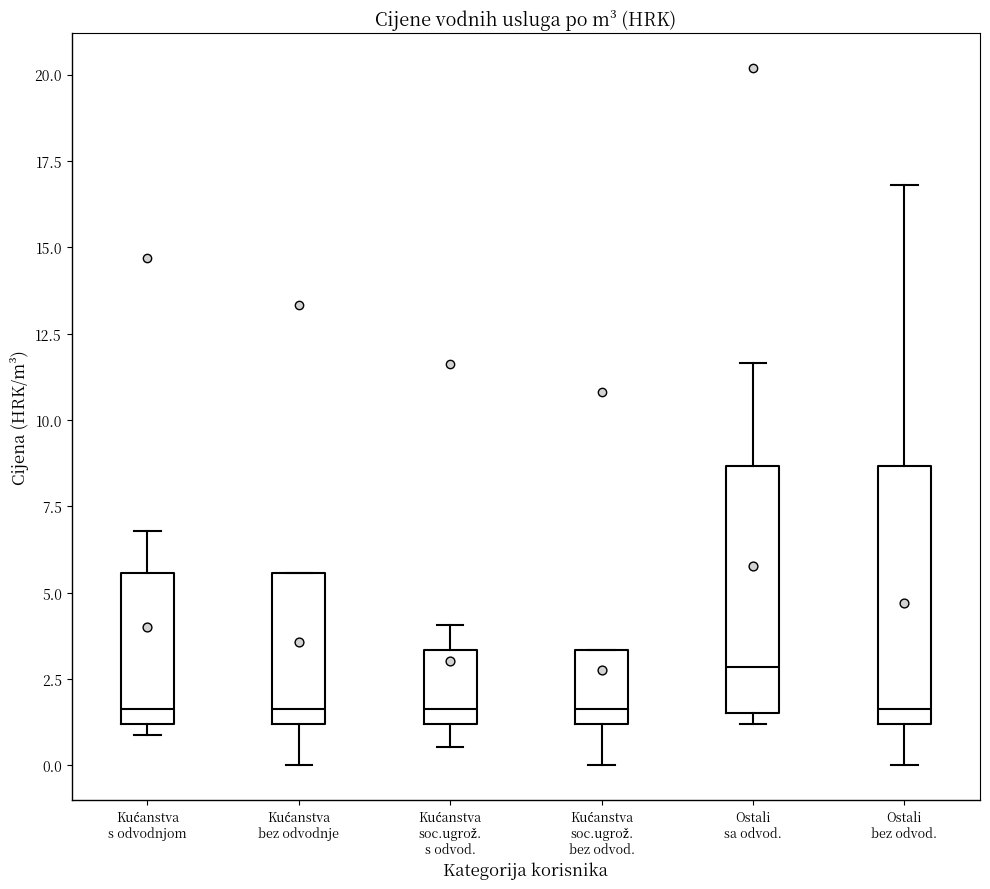

Reading left to right, transcribe this box plot: for each box, give where its median line is, the range the box spans, and where its two whiskers end, as read against the y-axis. The values are not printed on the chart, so give them approximately, as read against the axis.

Kućanstva s odvodnjom: median 1.5, box 1.0 to 5.5, whiskers 1.0 (just below the box's lower edge) to 7.0
Kućanstva bez odvodnje: median 1.5, box 1.0 to 5.5, whiskers 0.0 to 5.5
Kućanstva soc.ugrož. s odvod.: median 1.5, box 1.0 to 3.5, whiskers 0.5 to 4.0
Kućanstva soc.ugrož. bez odvod.: median 1.5, box 1.0 to 3.5, whiskers 0.0 to 3.5
Ostali sa odvod.: median 3.0, box 1.5 to 8.5, whiskers 1.0 to 11.5
Ostali bez odvod.: median 1.5, box 1.0 to 8.5, whiskers 0.0 to 17.0